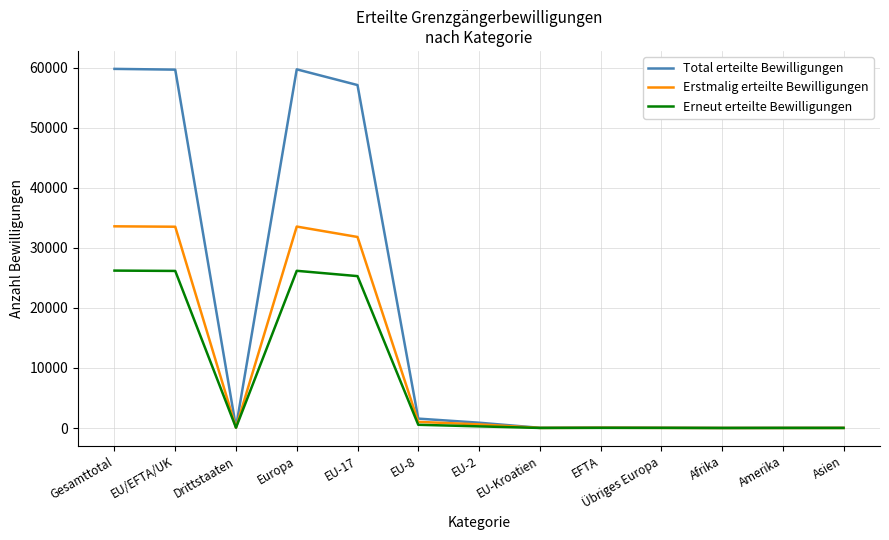

In Erneut erteilte Bewilligungen, how many points are lower than both neighbors (excluding endpoints)?

3